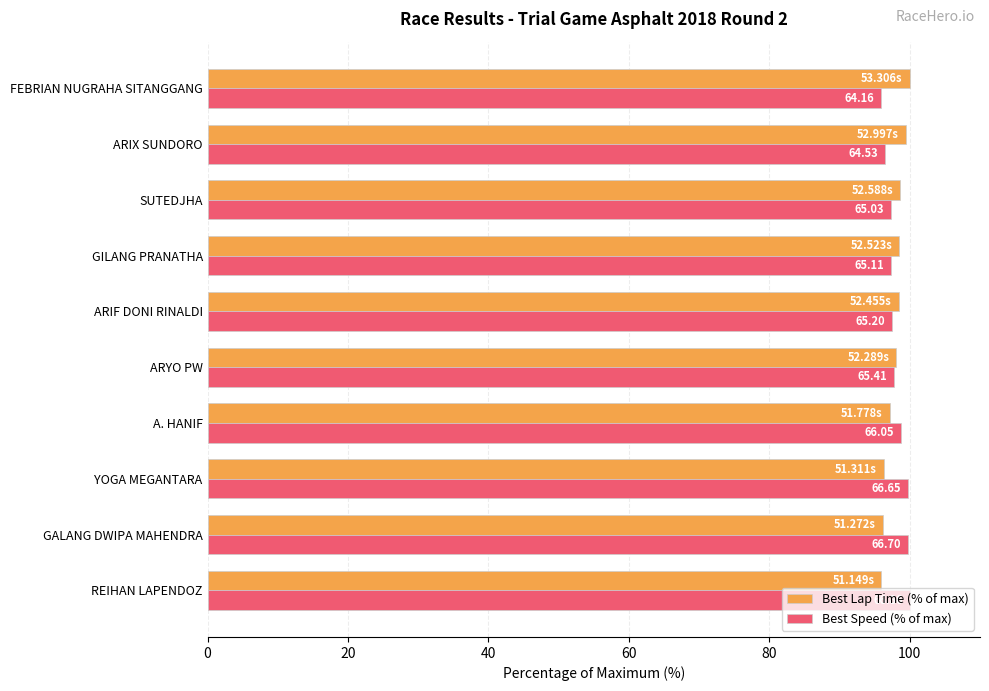

What is the label of the 5th bar from the right?

ARIF DONI RINALDI